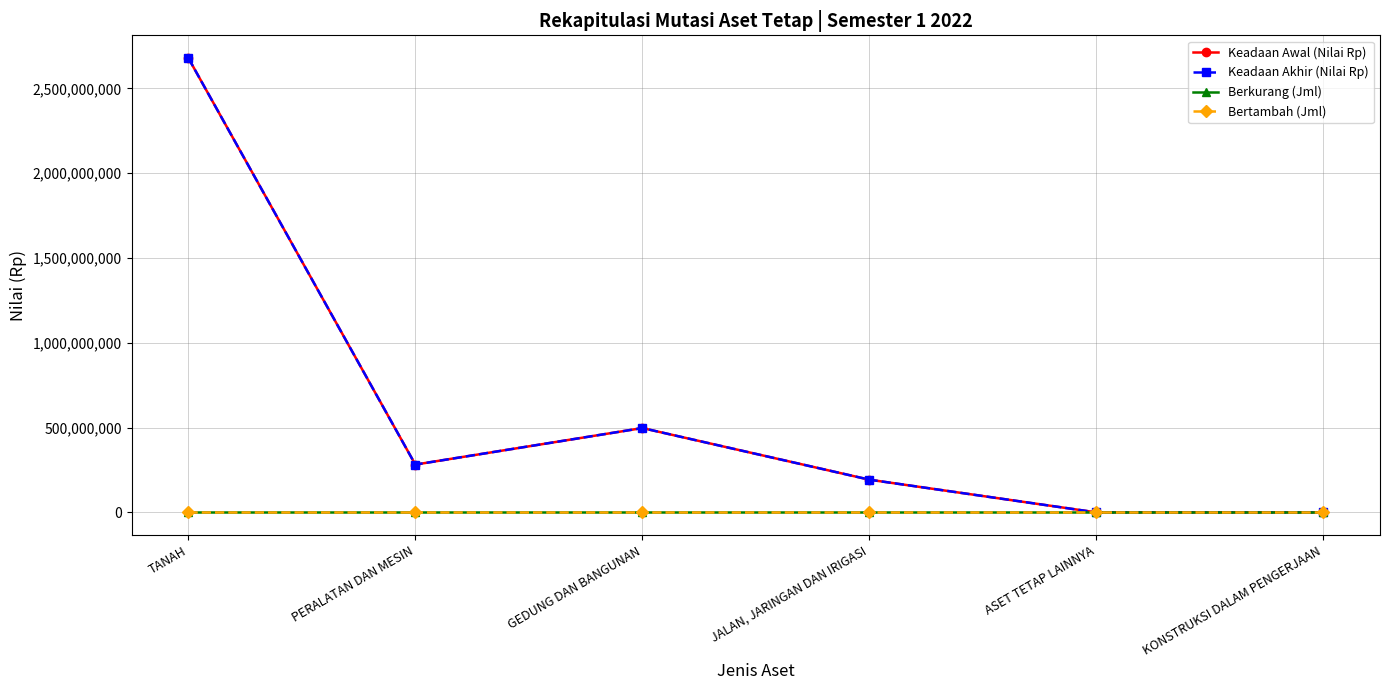

Which series has the widest spread of values?

Keadaan Awal (Nilai Rp)